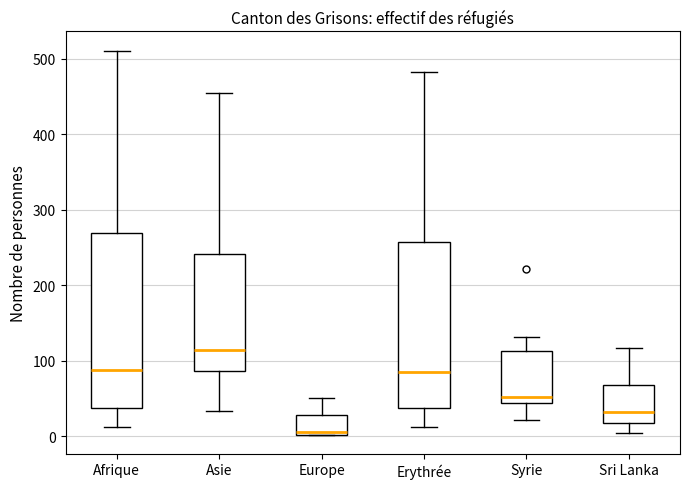

Reading left to right, transcribe this box plot: for each box, give where its median line is, the range the box spans, and where its two whiskers end, as read against the y-axis. The values are not printed on the chart, so give them approximately, as read against the axis.

Afrique: median 90, box 40 to 270, whiskers 10 to 510
Asie: median 110, box 90 to 240, whiskers 30 to 460
Europe: median 10, box 0 to 30, whiskers 0 to 50
Erythrée: median 80, box 40 to 260, whiskers 10 to 480
Syrie: median 50, box 40 to 110, whiskers 20 to 130
Sri Lanka: median 30, box 20 to 70, whiskers 0 to 120